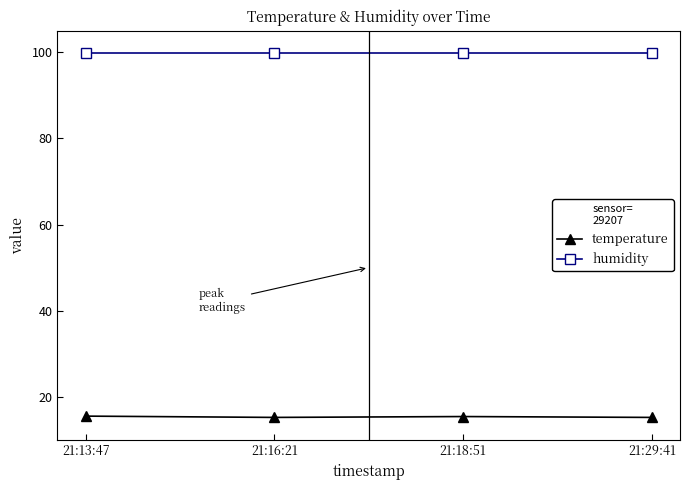

The temperature series shows 15.5 at 21:13:47. True or false?

True